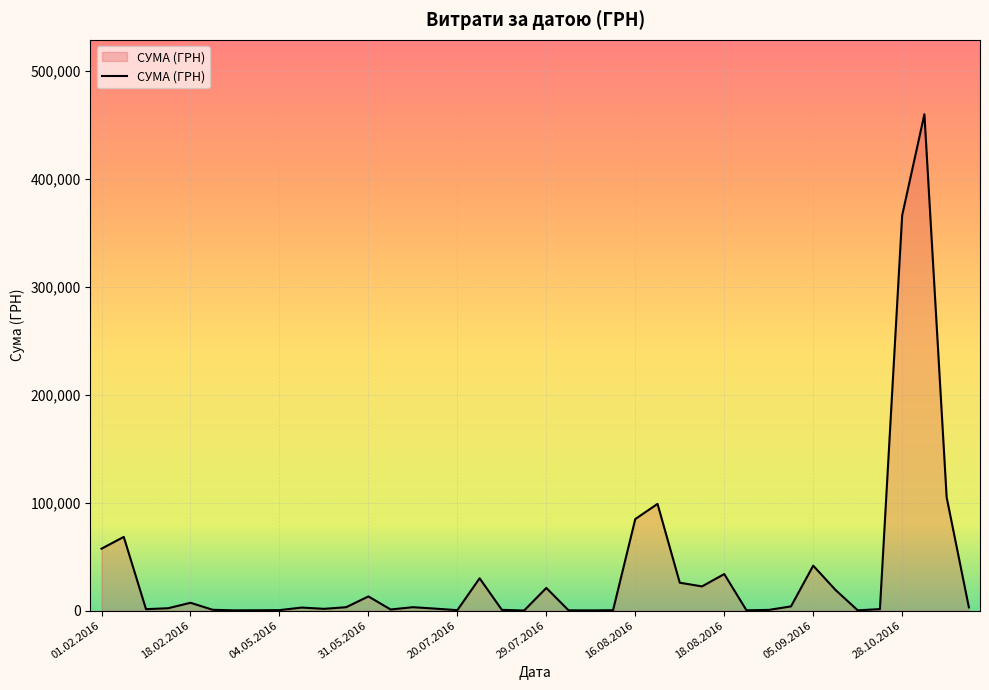

What is the difference between the maximum and minimum values?

459684.0